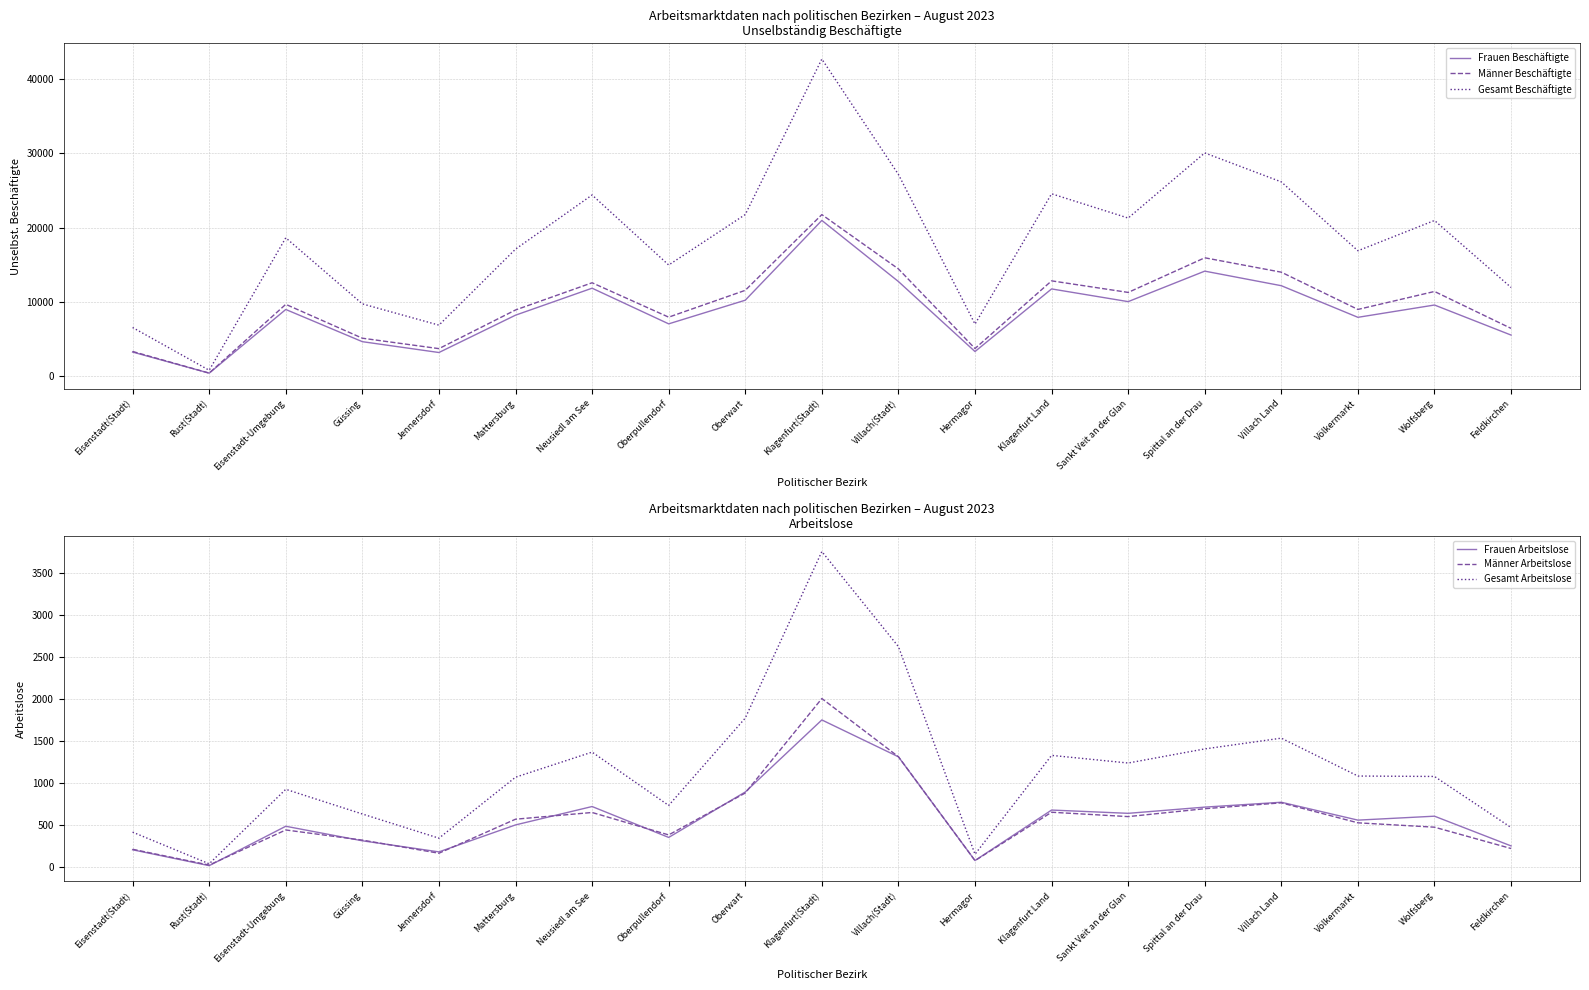

Reading right to left, list all the values displayed in this chart.

Frauen Beschäftigte: 5512	9561	7903	12161	14124	10017	11728	3294	12724	20955	10208	7023	11826	8192	3163	4623	8960	383	3227
Männer Beschäftigte: 6412	11385	8965	13982	15922	11257	12815	3702	14423	21737	11538	7926	12557	8892	3685	5090	9652	390	3303
Gesamt Beschäftigte: 11924	20946	16868	26143	30046	21274	24543	6996	27147	42692	21746	14949	24383	17084	6848	9713	18612	773	6530
Frauen Arbeitslose: 250	604	557	770	712	638	677	76	1311	1750	892	351	719	500	179	311	484	15	204
Männer Arbeitslose: 219	473	525	763	693	599	651	75	1312	2005	880	381	648	568	163	319	440	22	210
Gesamt Arbeitslose: 469	1077	1082	1533	1405	1237	1328	151	2623	3755	1772	732	1367	1068	342	630	924	37	414